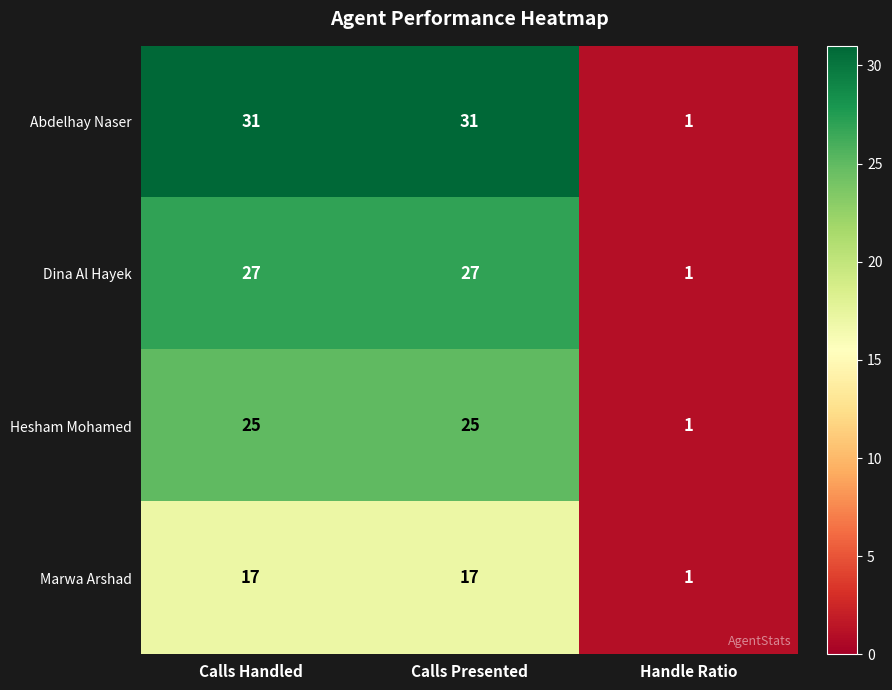

Reading right to left, extract all data points from this chart.

Abdelhay Naser: Handle Ratio=1	Calls Presented=31	Calls Handled=31
Dina Al Hayek: Handle Ratio=1	Calls Presented=27	Calls Handled=27
Hesham Mohamed: Handle Ratio=1	Calls Presented=25	Calls Handled=25
Marwa Arshad: Handle Ratio=1	Calls Presented=17	Calls Handled=17